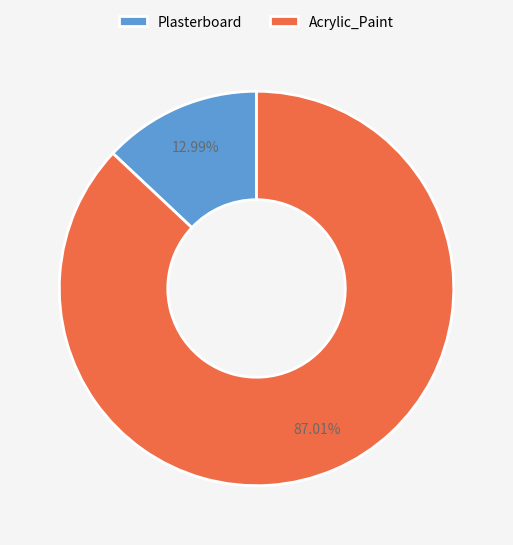

To the nearest percent, what portion does Plasterboard represent?

13%